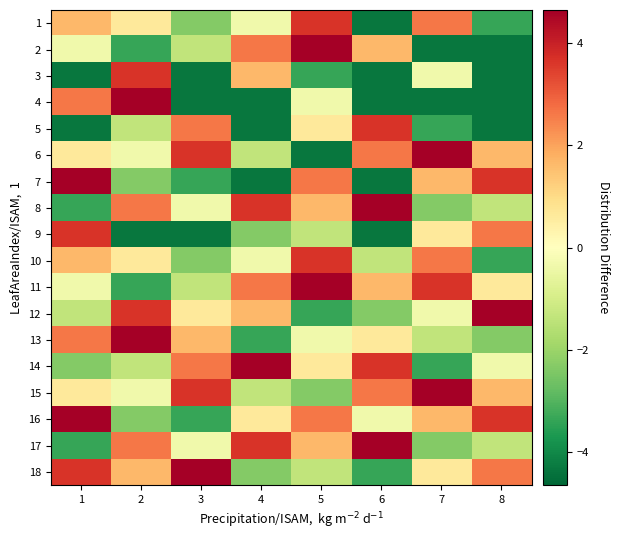

Which series changed the most between 4 and 5?

7